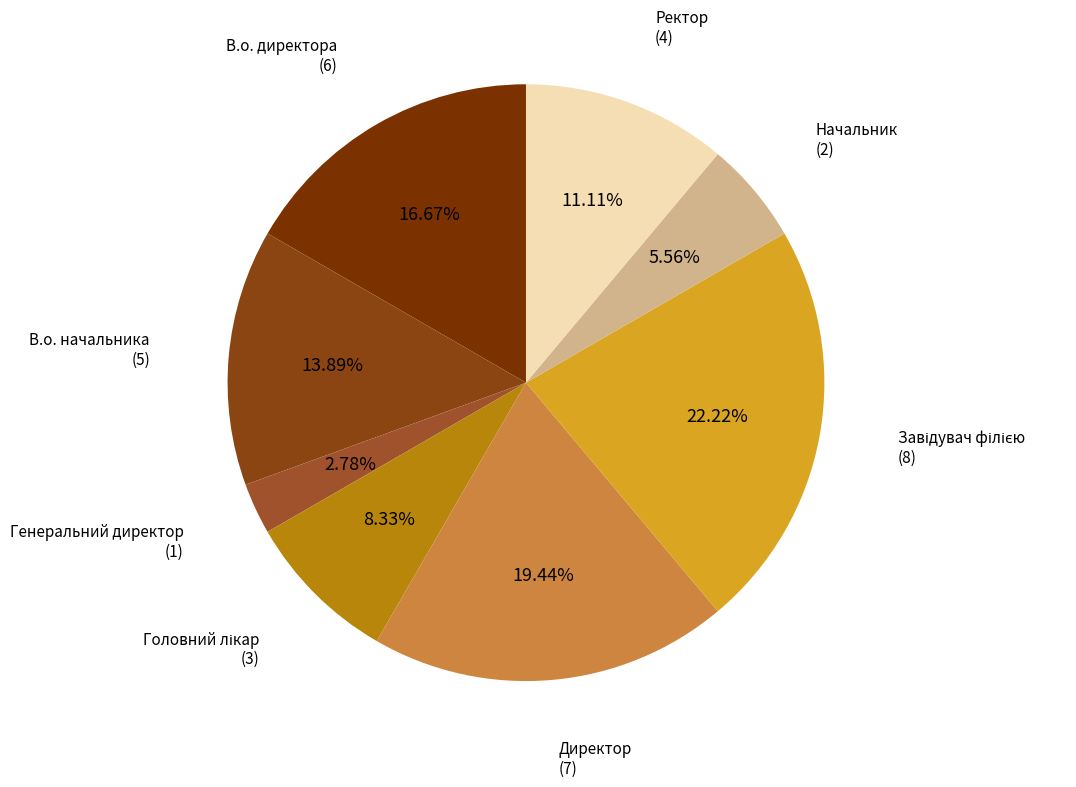

Count the number of slices in the pie.

8